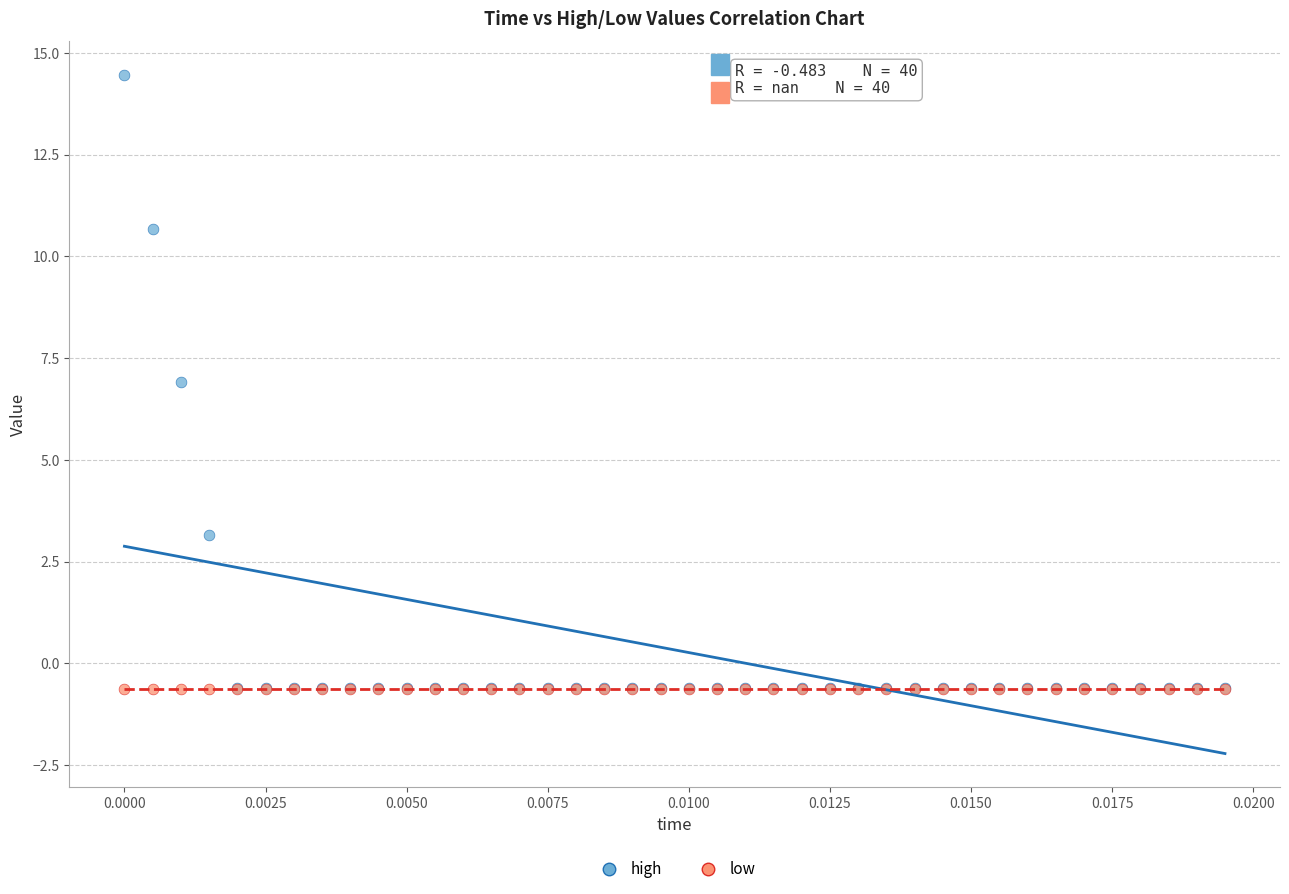

In the high series, what Y value is closest to 6?

6.9